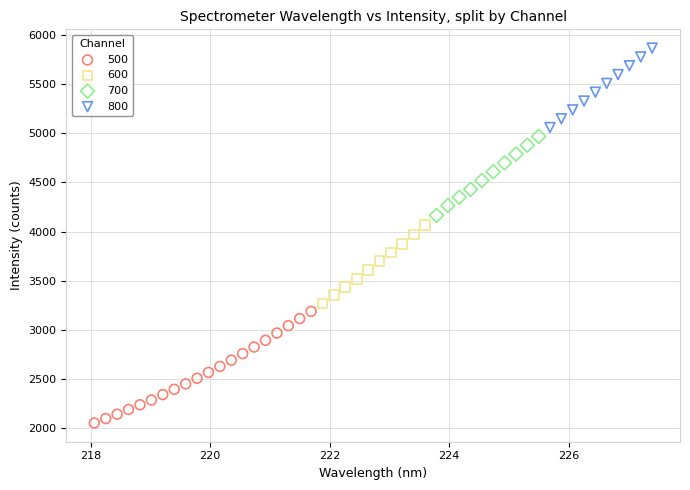

Which series contains the lowest Y value?

500